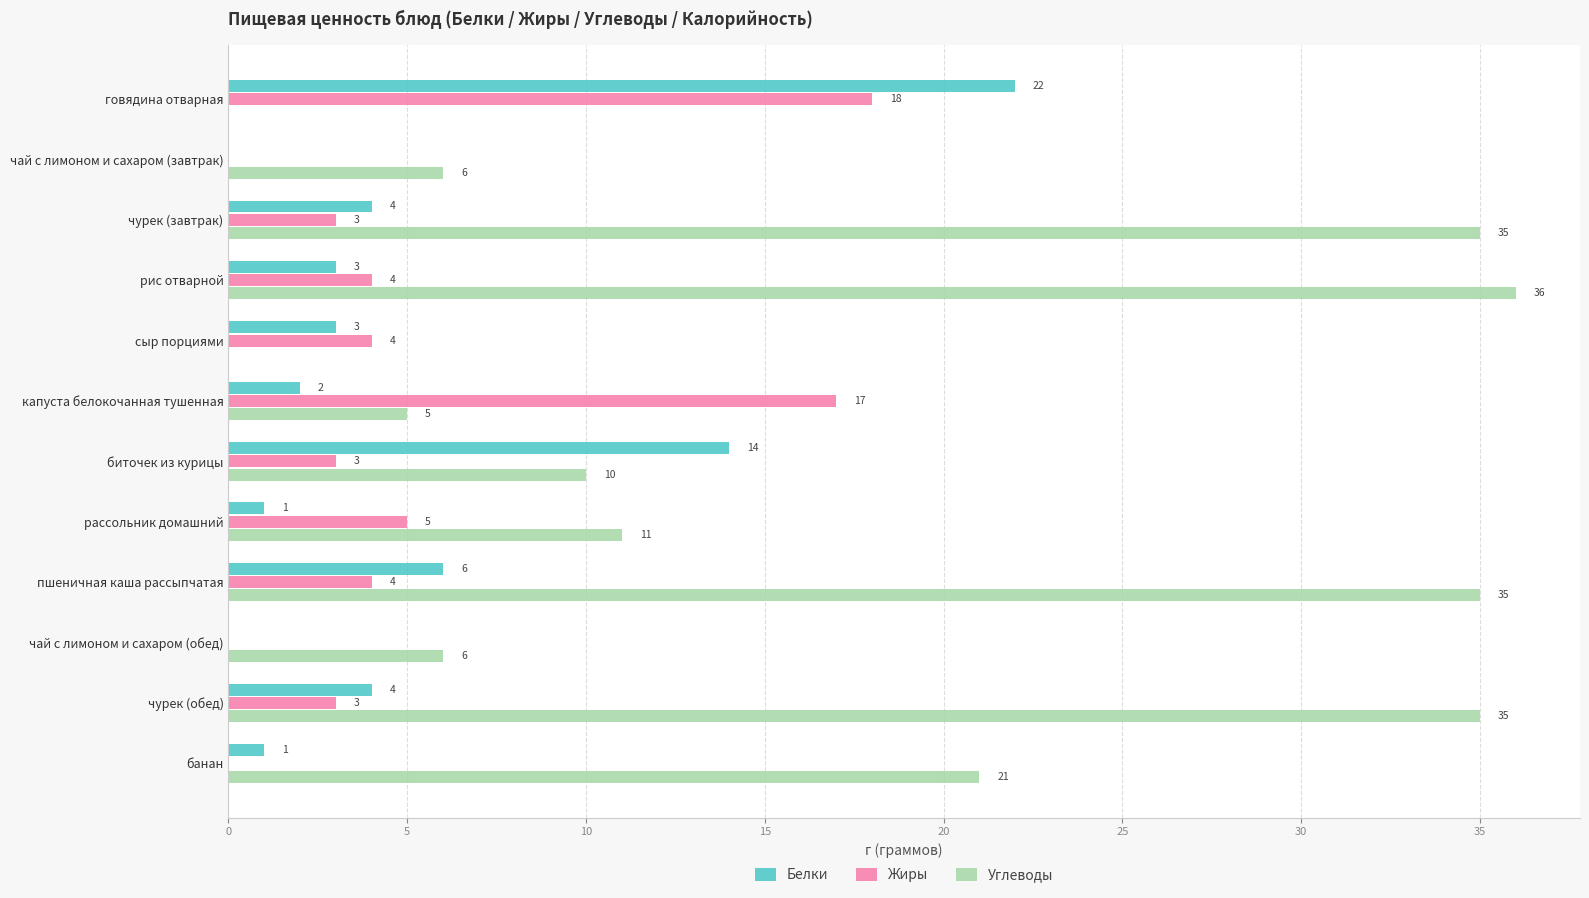

What are all the series names shown in the legend?

Белки, Жиры, Углеводы